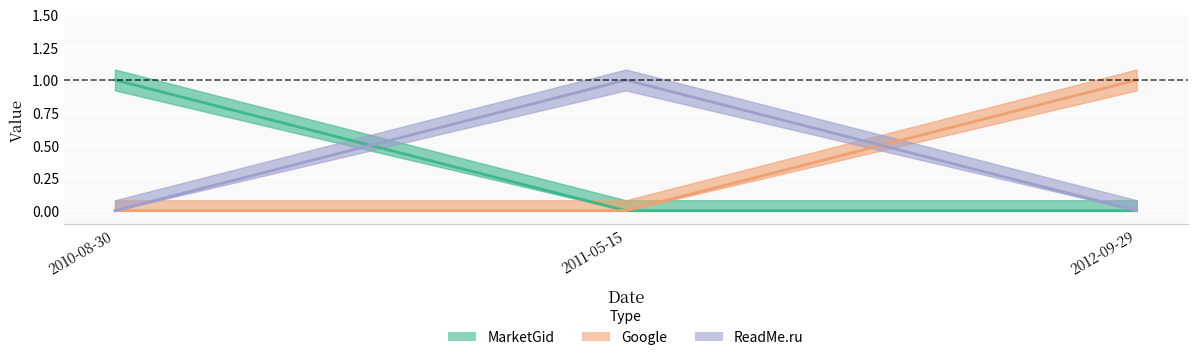

Rank the series at 2012-09-29 from highest to lowest value.

Google, MarketGid, ReadMe.ru